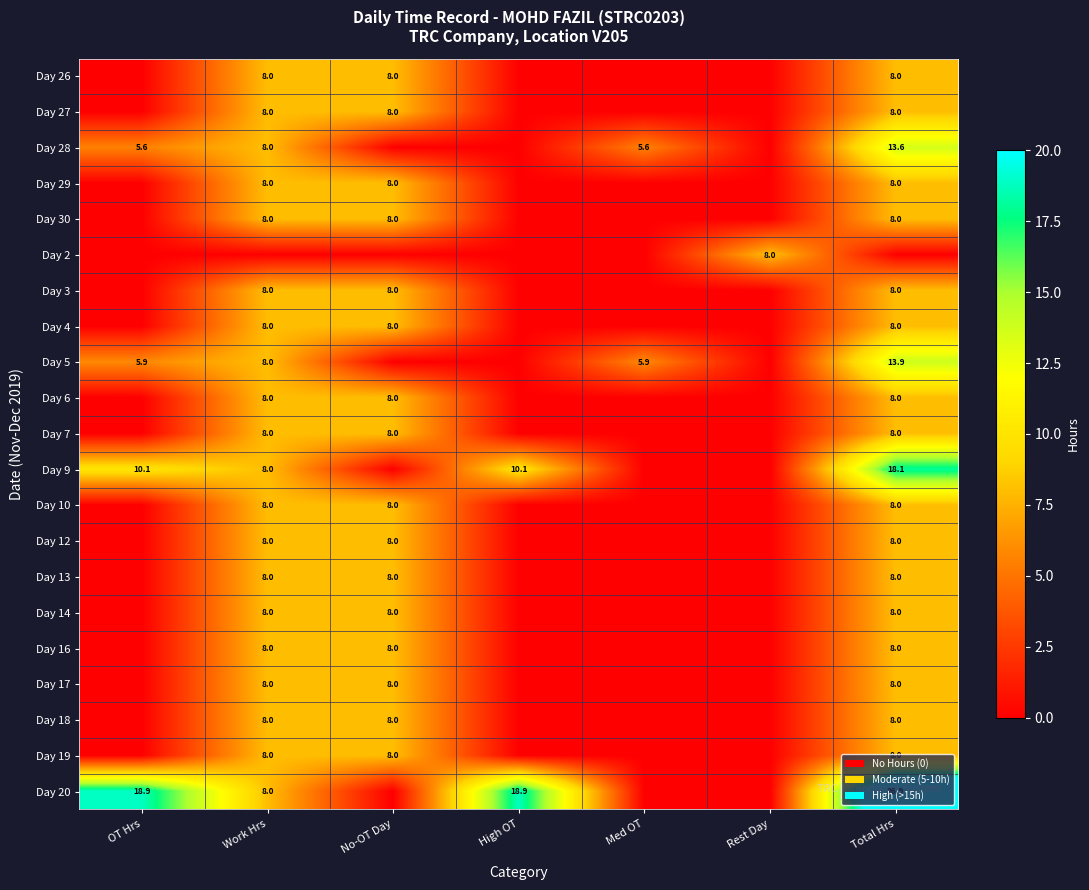

Is it true that Day 10 equals 8.0 at Total Hrs?

True